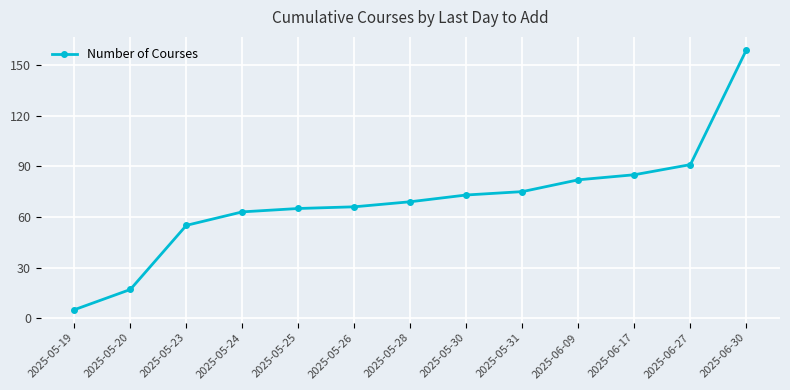

What is the difference between the second highest and second lowest values?

74